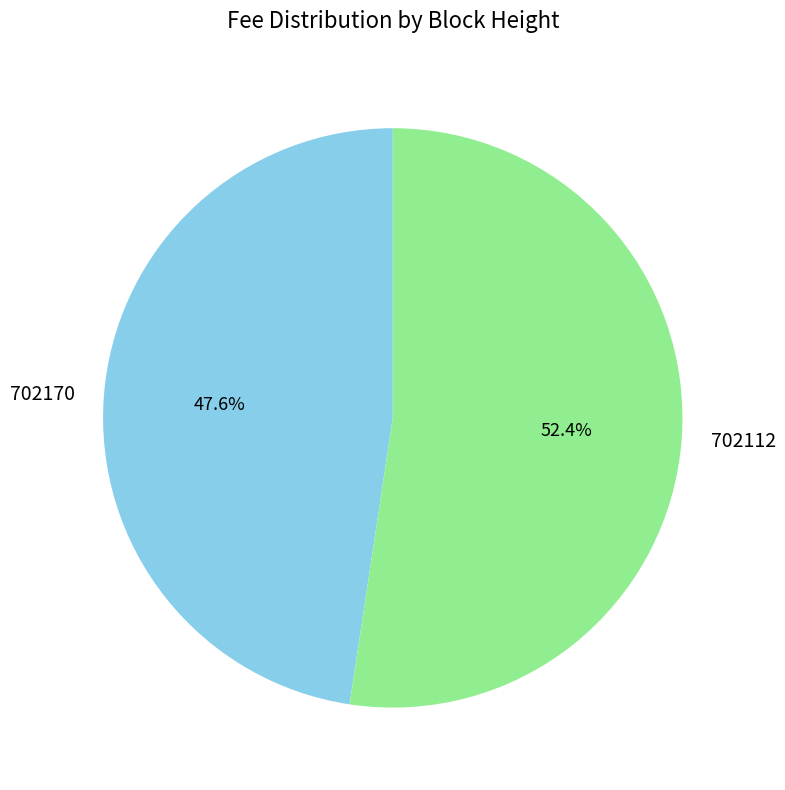

Which slice represents more than half of the pie?

702112